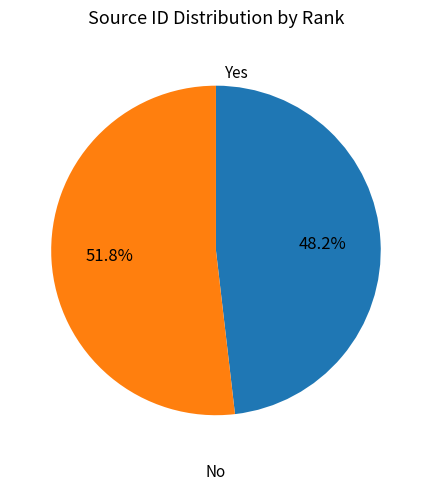

Is there any slice that represents more than half of the pie?

Yes